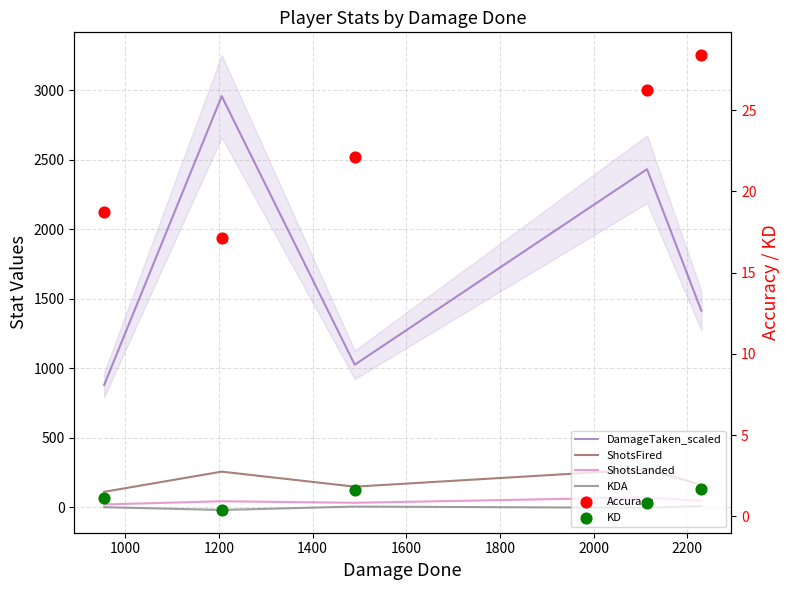

What are all the series names shown in the legend?

DamageTaken_scaled, ShotsFired, ShotsLanded, KDA, Accuracy, KD